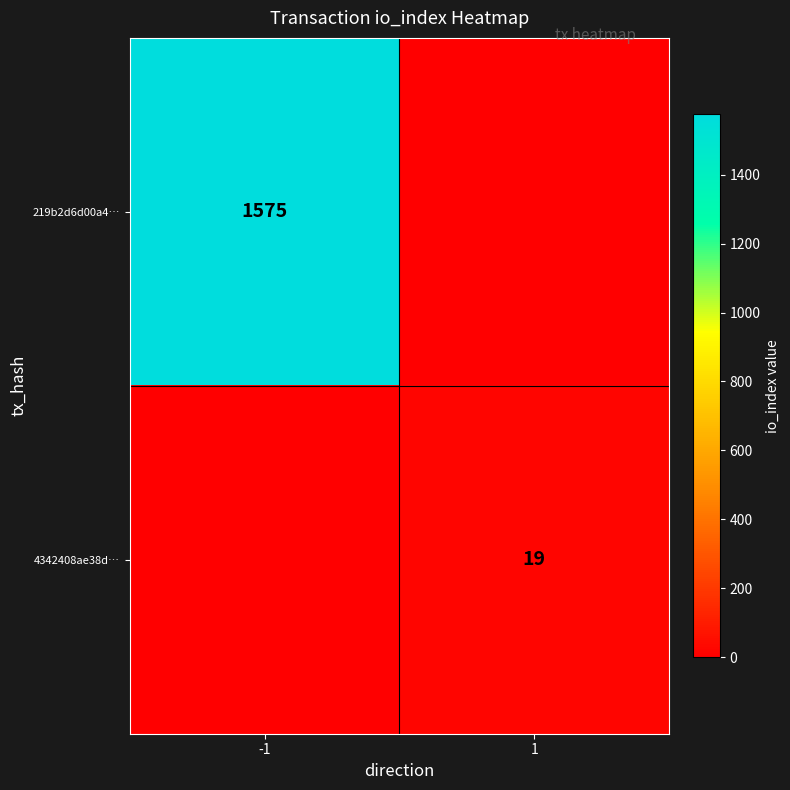

Is it true that 219b2d6d00a4… equals 1575 at -1?

True